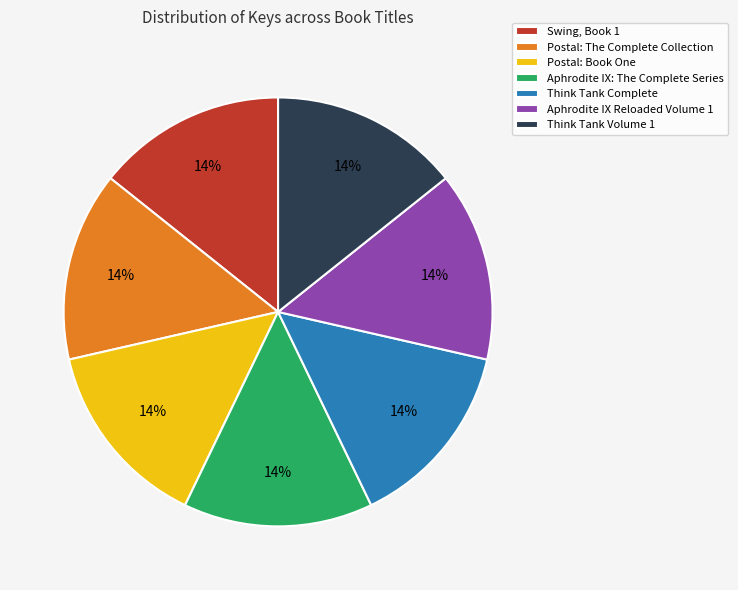

To the nearest percent, what portion does Postal: The Complete Collection represent?

14%